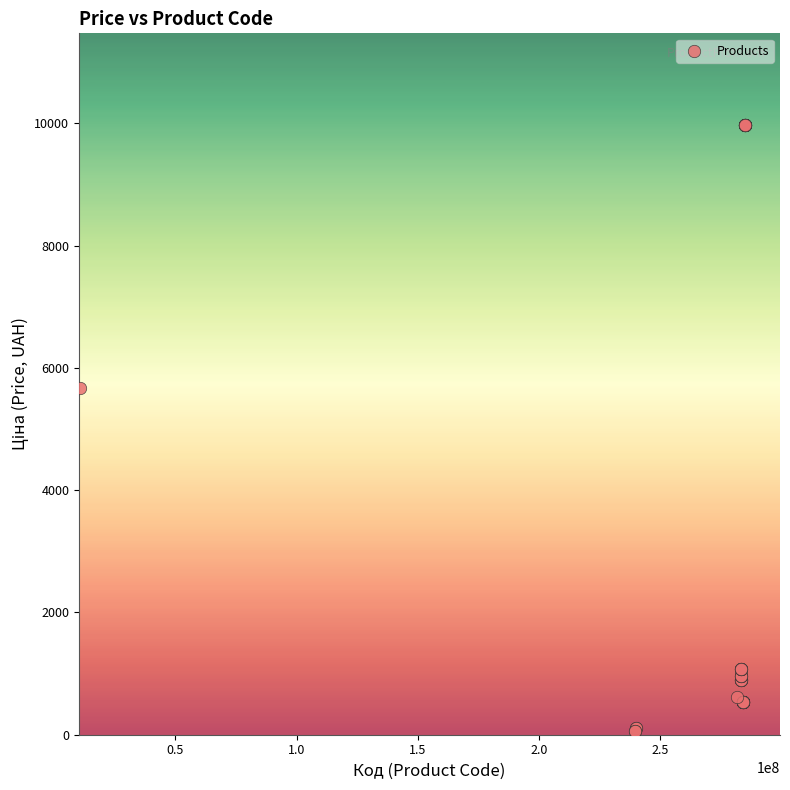

What Y value in the scatter plot is closest to 5016?

5673.8